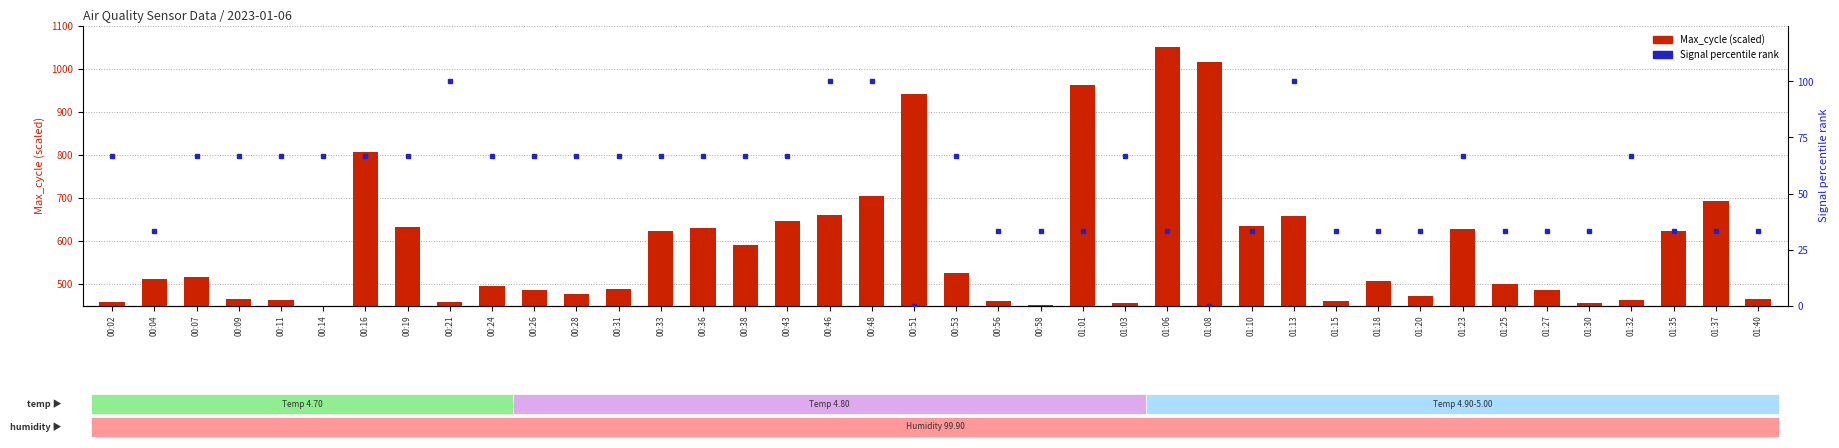

How many values in the Max_cycle (scaled) series are below 510?

20